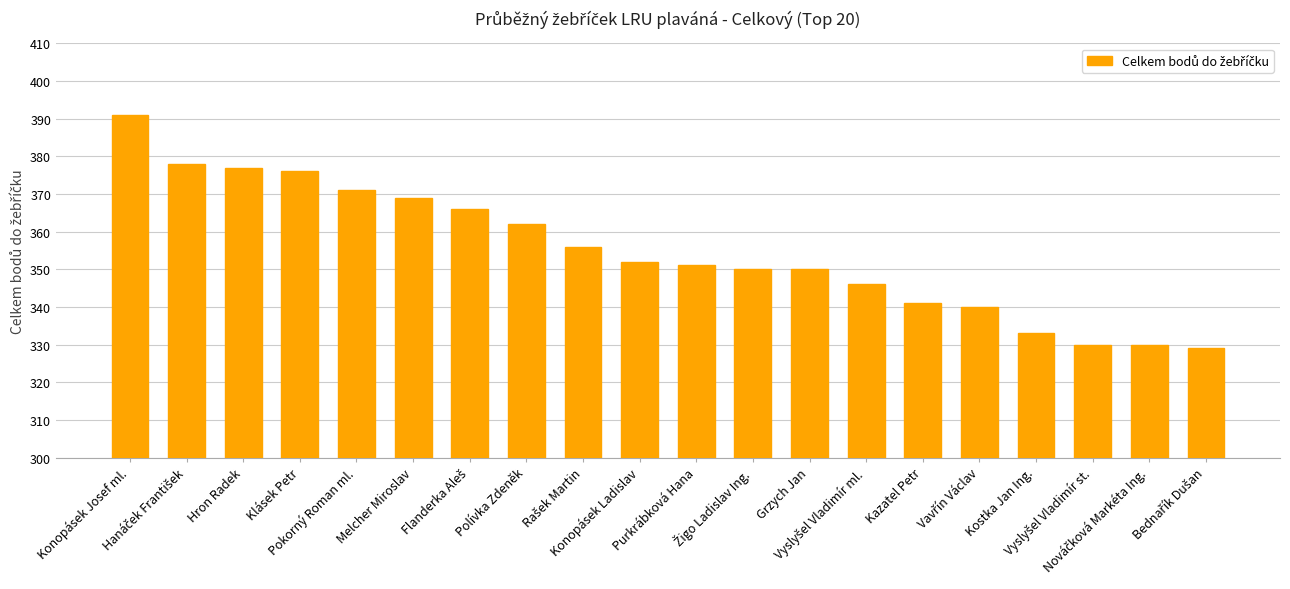

What is the maximum value shown in the chart?

391